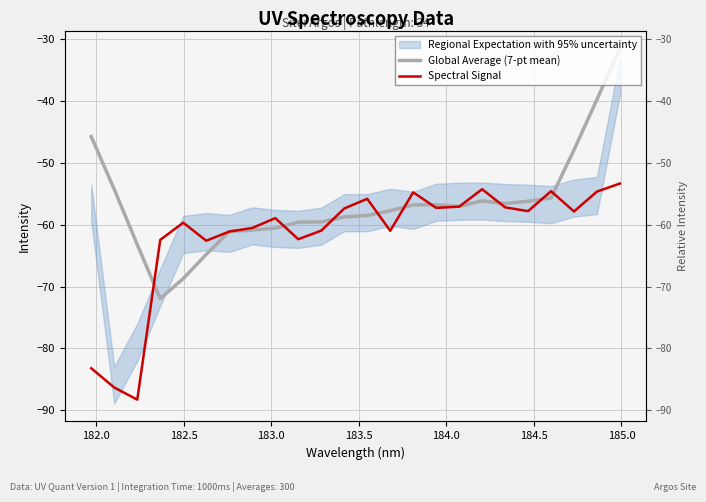

The value of Spectral Signal at 184.5 is -91.1. True or false?

False